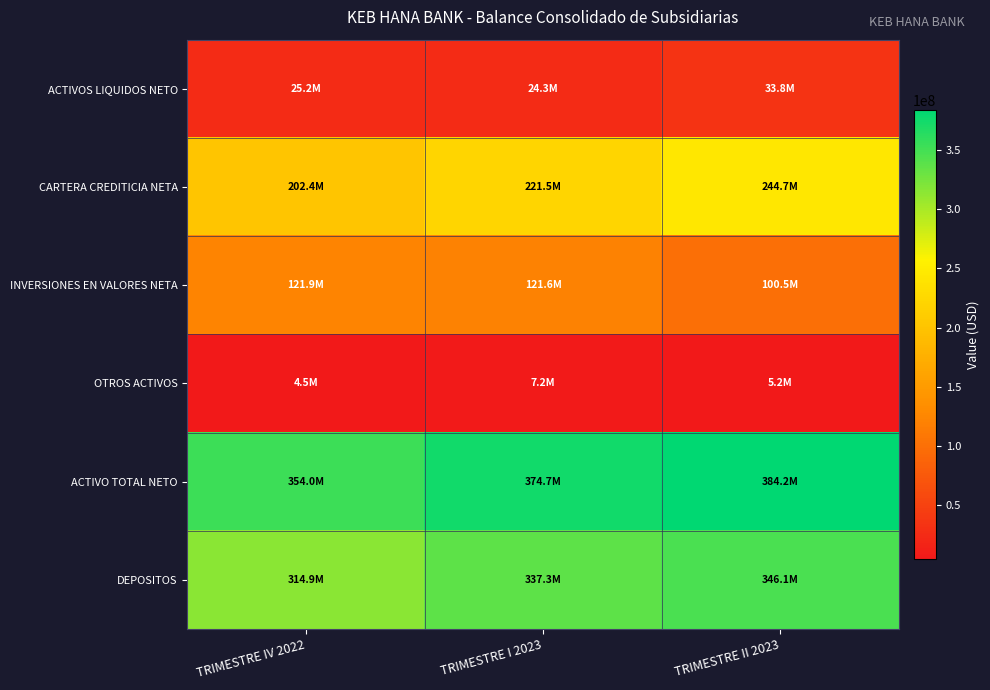

Reading left to right, transcribe all the data shown in this chart.

ACTIVOS LIQUIDOS NETO: TRIMESTRE IV 2022=25205920.1	TRIMESTRE I 2023=24317280.8	TRIMESTRE II 2023=33789014.7
CARTERA CREDITICIA NETA: TRIMESTRE IV 2022=202357546.4	TRIMESTRE I 2023=221541222.2	TRIMESTRE II 2023=244670183.4
INVERSIONES EN VALORES NETA: TRIMESTRE IV 2022=121938395.1	TRIMESTRE I 2023=121622905.6	TRIMESTRE II 2023=100502883.9
OTROS ACTIVOS: TRIMESTRE IV 2022=4496252.2	TRIMESTRE I 2023=7191583.7	TRIMESTRE II 2023=5224663.7
ACTIVO TOTAL NETO: TRIMESTRE IV 2022=353998113.7	TRIMESTRE I 2023=374672992.4	TRIMESTRE II 2023=384186745.7
DEPOSITOS: TRIMESTRE IV 2022=314945419.6	TRIMESTRE I 2023=337310895.6	TRIMESTRE II 2023=346068838.0